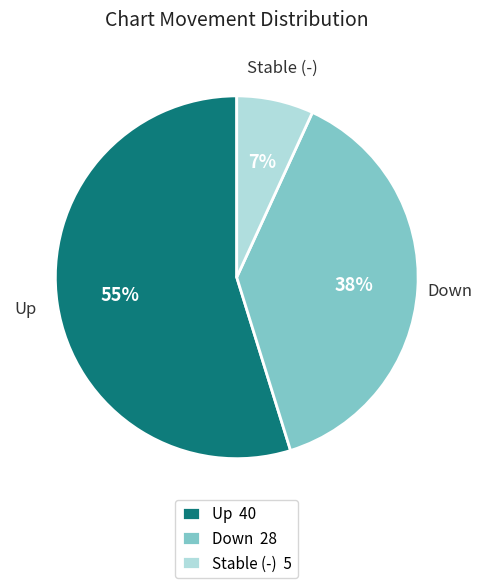

Which category has the biggest portion of the pie?

Up 40